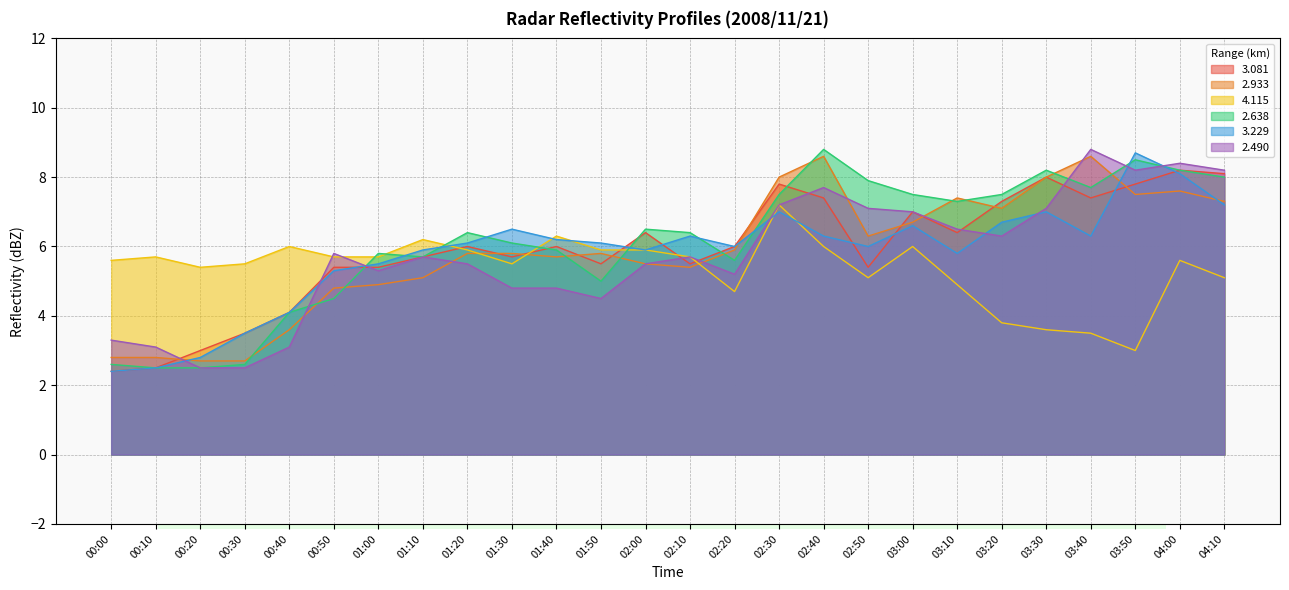

Reading left to right, extract all data points from this chart.

  3.081: 2.4	2.5	3.0	3.5	4.1	5.4	5.4	5.7	6.0	5.7	6.0	5.5	6.4	5.5	6.0	7.8	7.4	5.4	7.0	6.4	7.3	8.0	7.4	7.8	8.2	8.1
  2.933: 2.8	2.8	2.7	2.7	3.6	4.8	4.9	5.1	5.8	5.8	5.7	5.8	5.5	5.4	5.9	8.0	8.6	6.3	6.7	7.4	7.1	8.0	8.6	7.5	7.6	7.3
  4.115: 5.6	5.7	5.4	5.5	6.0	5.7	5.7	6.2	5.9	5.5	6.3	5.9	5.9	5.7	4.7	7.2	6.0	5.1	6.0	4.9	3.8	3.6	3.5	3.0	5.6	5.1
  2.638: 2.6	2.5	2.5	2.6	4.1	4.5	5.8	5.7	6.4	6.1	5.9	5.0	6.5	6.4	5.6	7.5	8.8	7.9	7.5	7.3	7.5	8.2	7.7	8.5	8.2	8.0
  3.229: 2.4	2.5	2.8	3.5	4.1	5.3	5.5	5.9	6.1	6.5	6.2	6.1	5.9	6.3	6.0	7.0	6.3	6.0	6.6	5.8	6.7	7.0	6.3	8.7	8.1	7.2
  2.490: 3.3	3.1	2.5	2.5	3.1	5.8	5.3	5.7	5.5	4.8	4.8	4.5	5.5	5.7	5.2	7.2	7.7	7.1	7.0	6.5	6.3	7.1	8.8	8.2	8.4	8.2